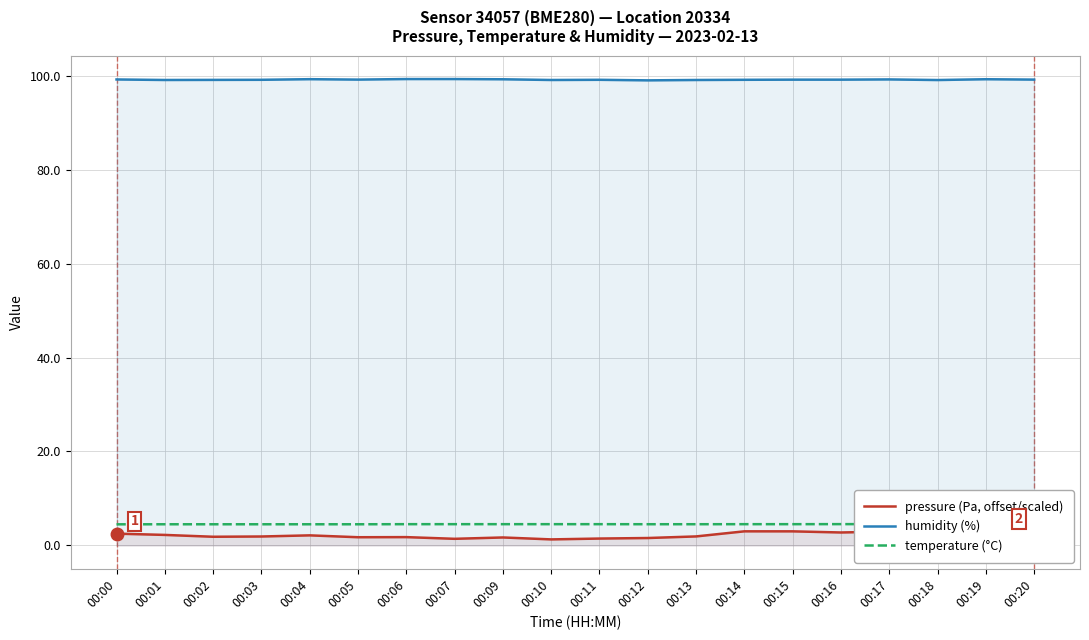

Read the humidity (%) value at 00:07.

99.3